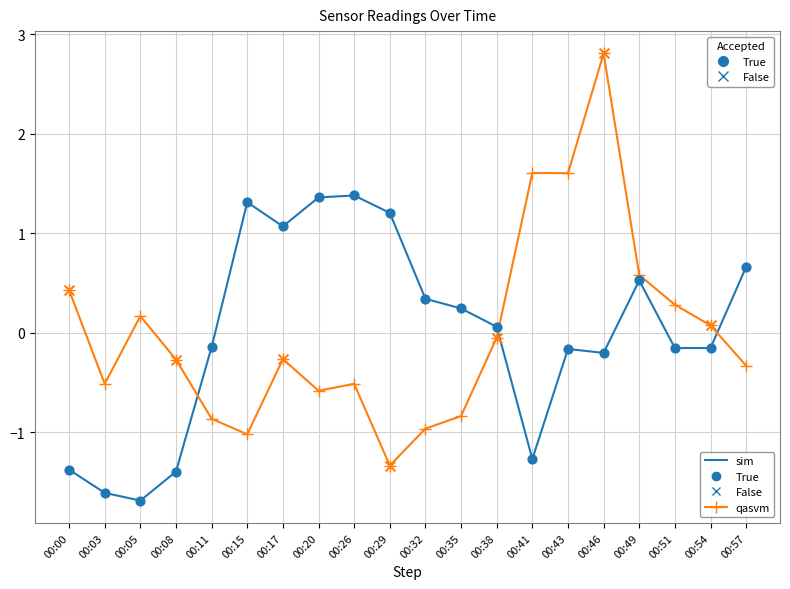

At which category is the sum across all series the highest?

00:46